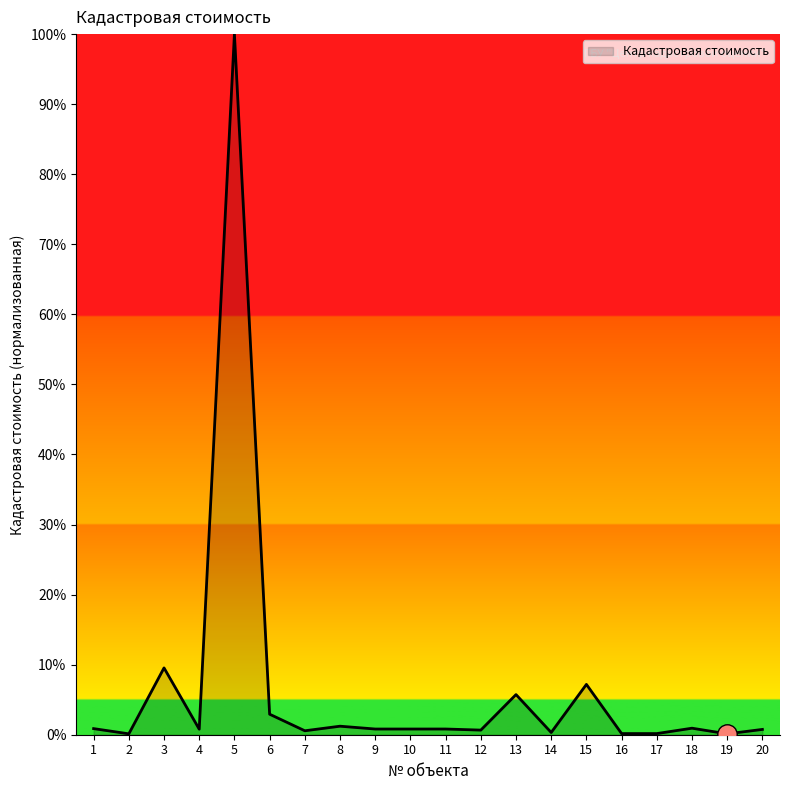

What is the difference between the maximum and minimum values?

99.9